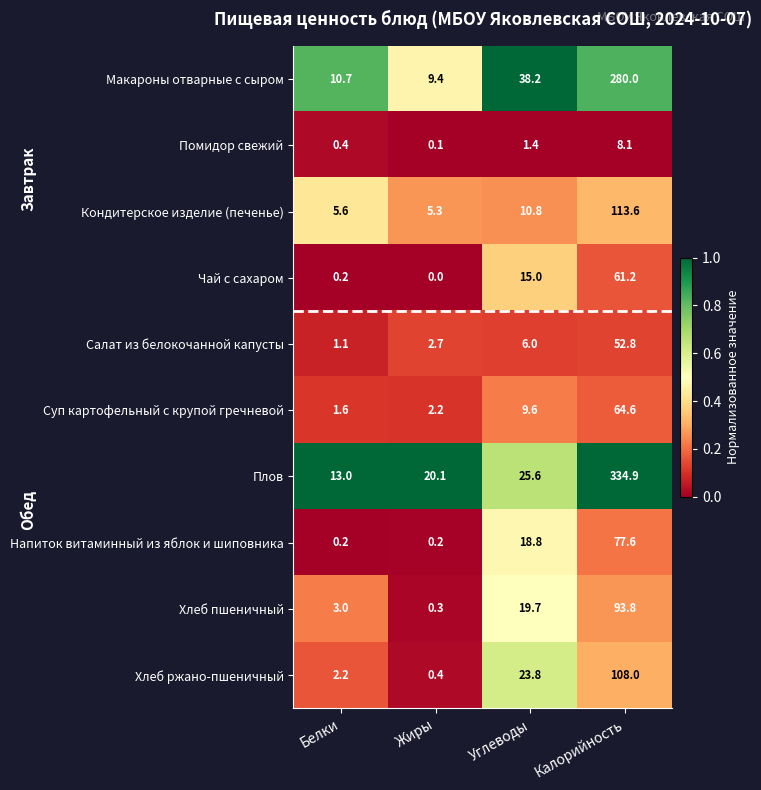

Which series has the largest range (max minus min)?

Плов